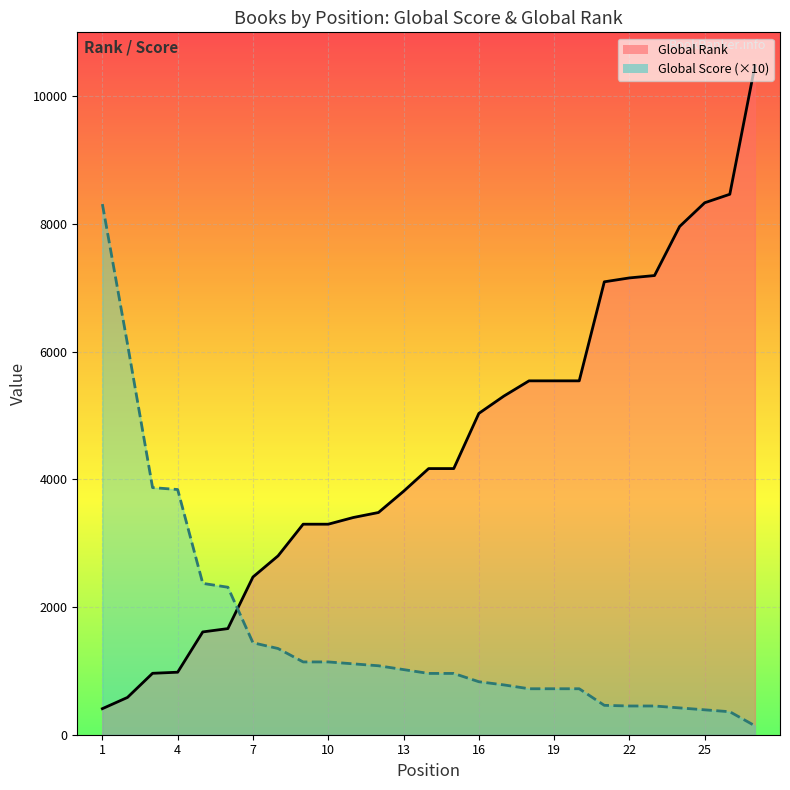

Which series has the largest range (max minus min)?

Global Rank